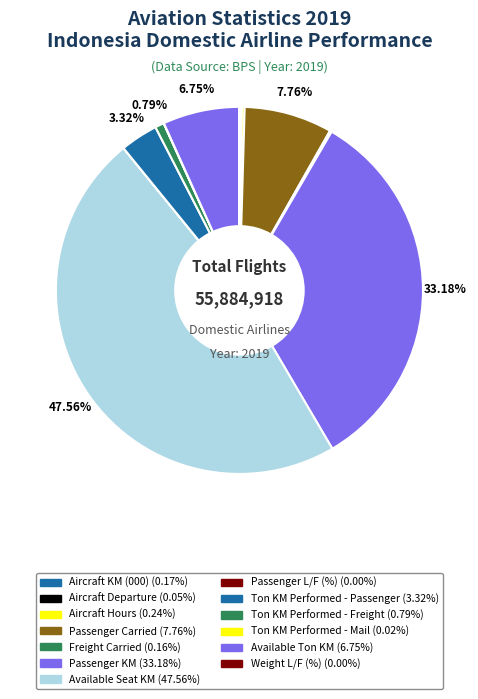

Which slice is the smallest?

Weight L/F (%)